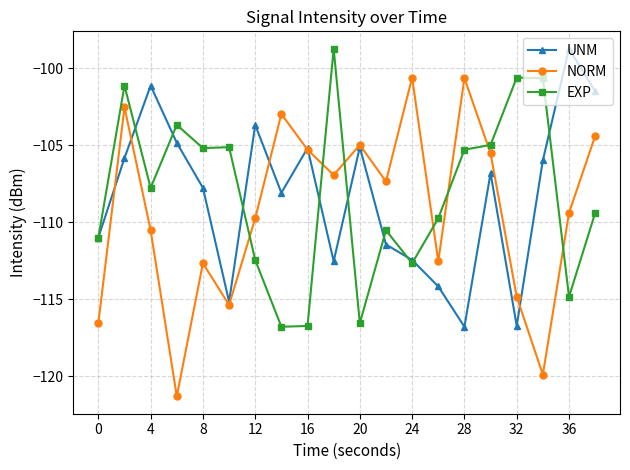

True or false: EXP has more than 1 points higher than both neighbors.

True